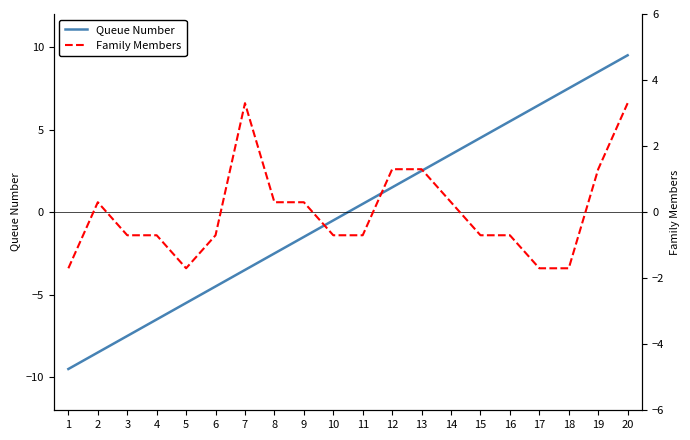

True or false: Family Members and Queue Number cross at least once.

True